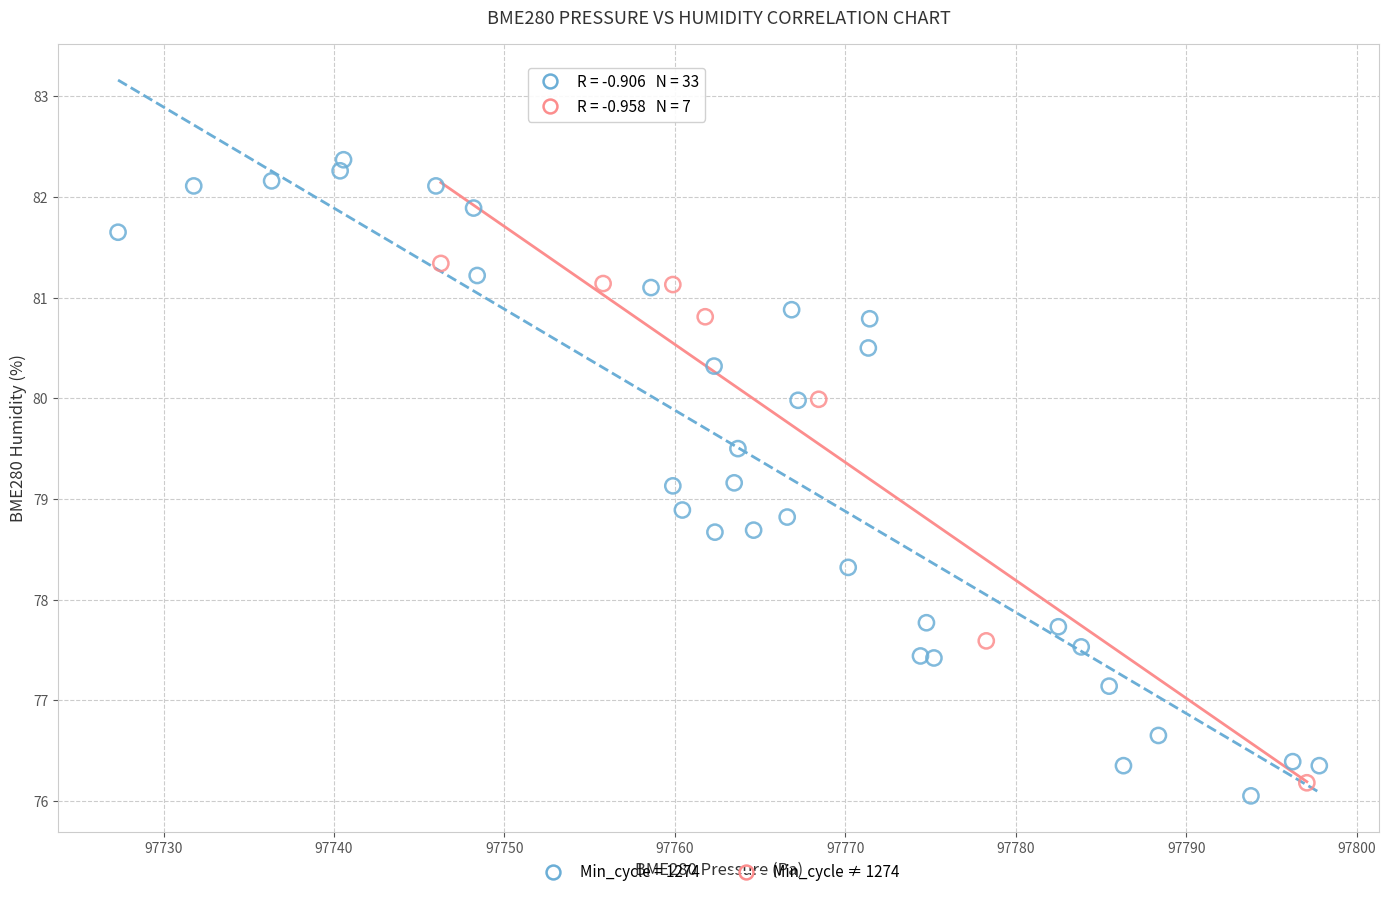

Which series has the widest spread of Y values?

Min_cycle = 1274